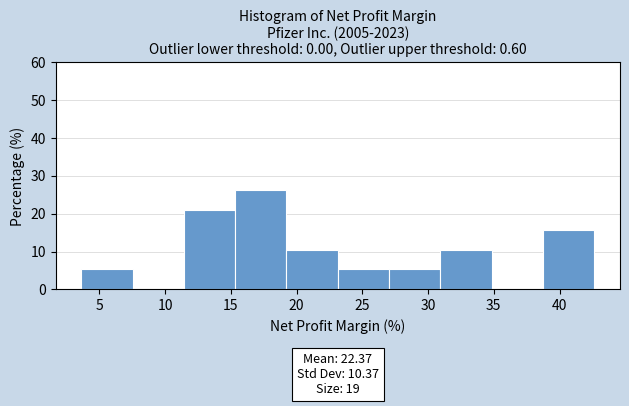

Over which range of the x-axis is the bar tallest?

15.5 to 19.0